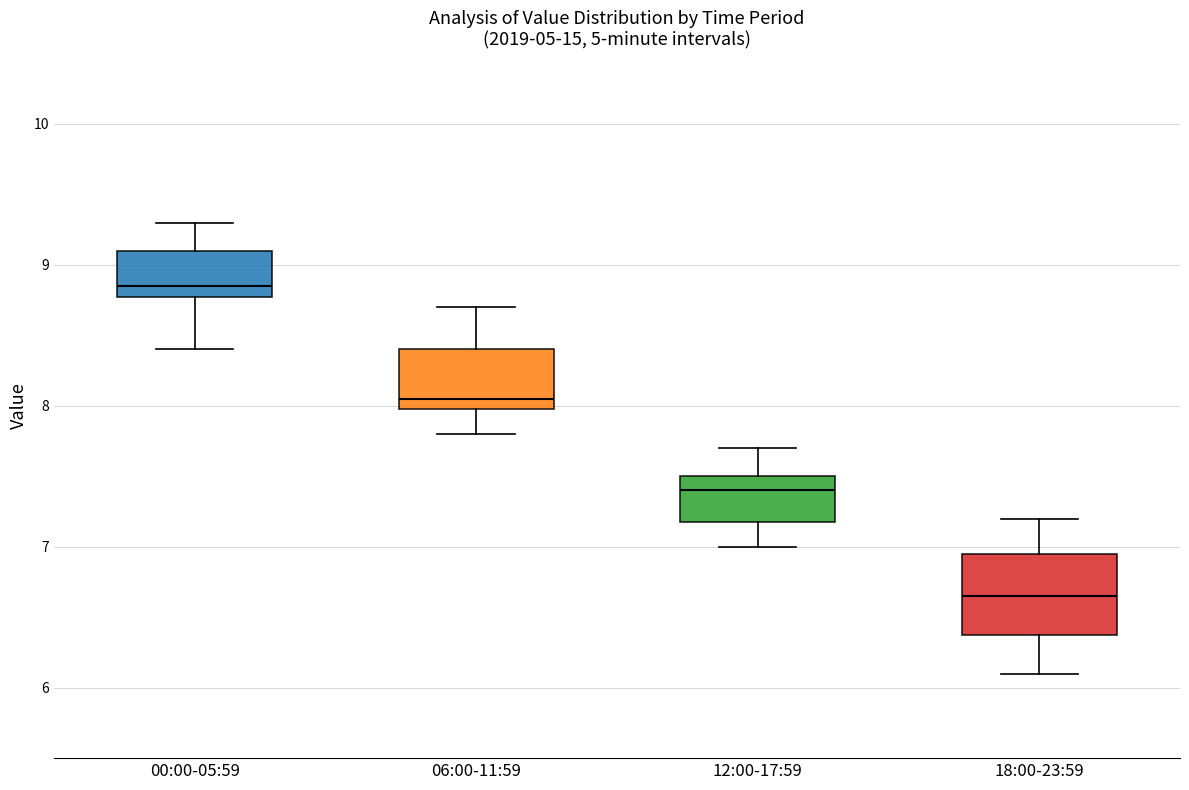

Reading left to right, transcribe this box plot: for each box, give where its median line is, the range the box spans, and where its two whiskers end, as read against the y-axis. The values are not printed on the chart, so give them approximately, as read against the axis.

00:00-05:59: median 8.9, box 8.8 to 9.1, whiskers 8.4 to 9.3
06:00-11:59: median 8.1, box 8.0 to 8.4, whiskers 7.8 to 8.7
12:00-17:59: median 7.4, box 7.2 to 7.5, whiskers 7.0 to 7.7
18:00-23:59: median 6.7, box 6.4 to 7.0, whiskers 6.1 to 7.2